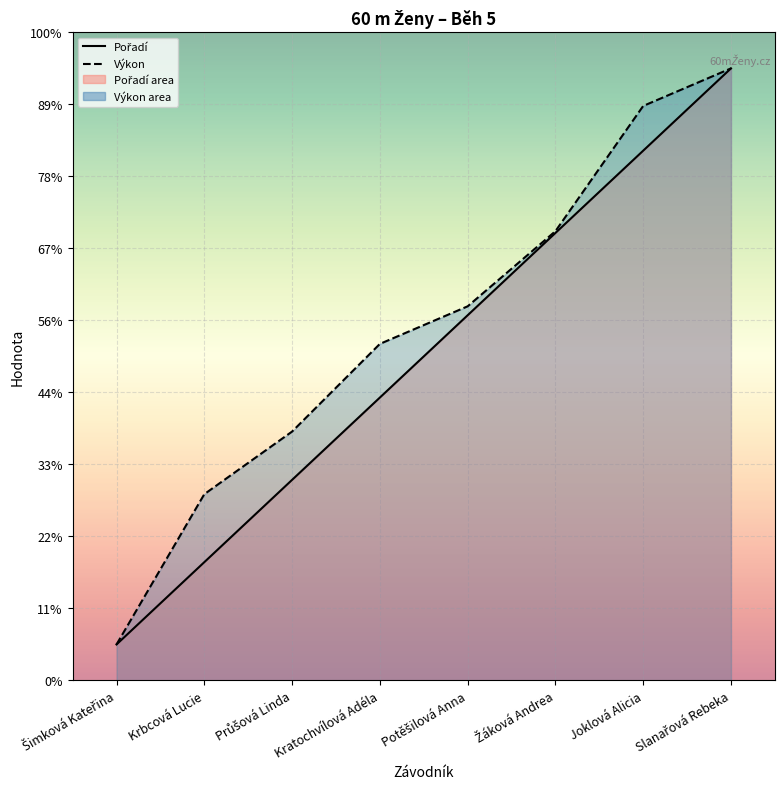

Reading left to right, what are all the values shown in this chart?

Pořadí: 0.5	1.6	2.8	3.9	5.1	6.2	7.4	8.5
Výkon: 0.5	2.6	3.5	4.7	5.2	6.2	8.0	8.5